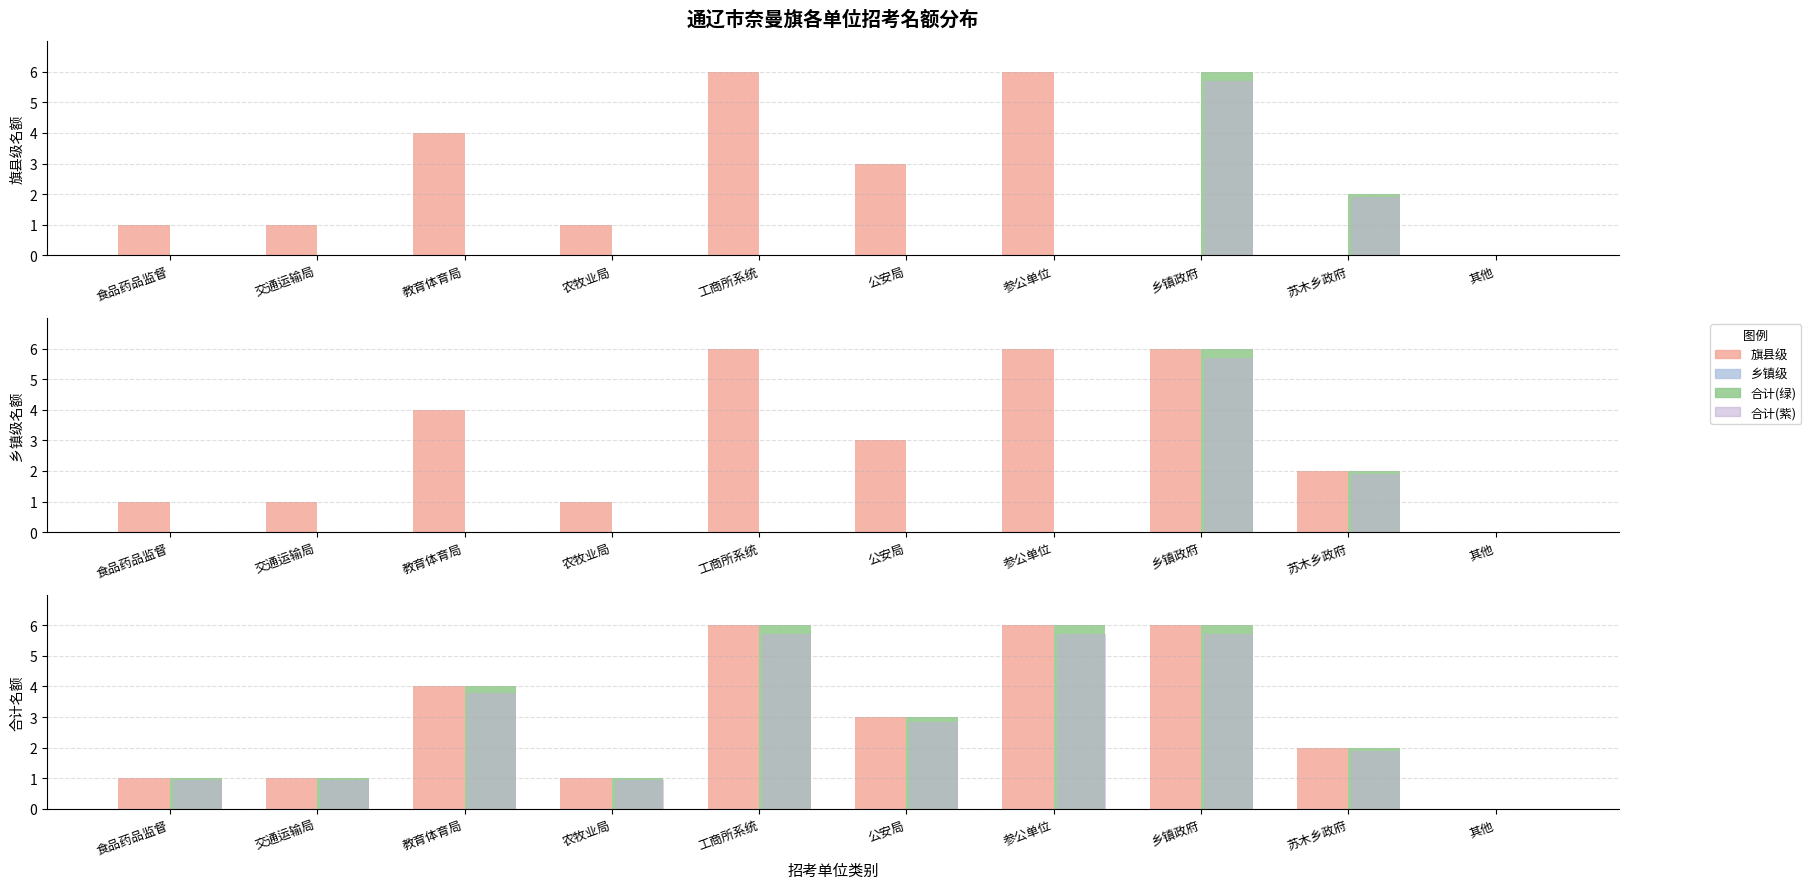

Between 苏木乡政府 and 其他, which series saw the biggest shift?

旗县级